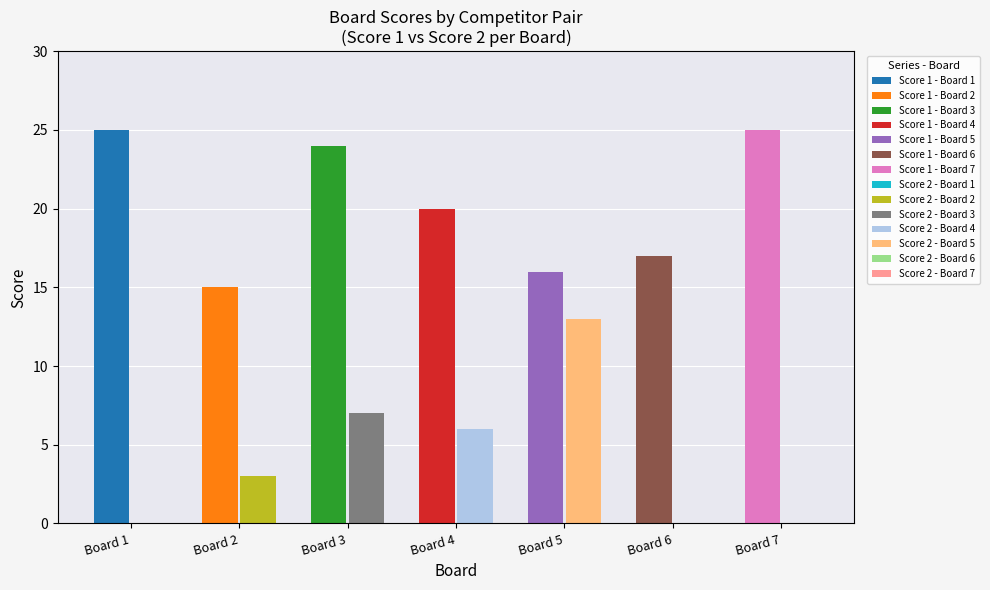

How many groups of bars are there?

7